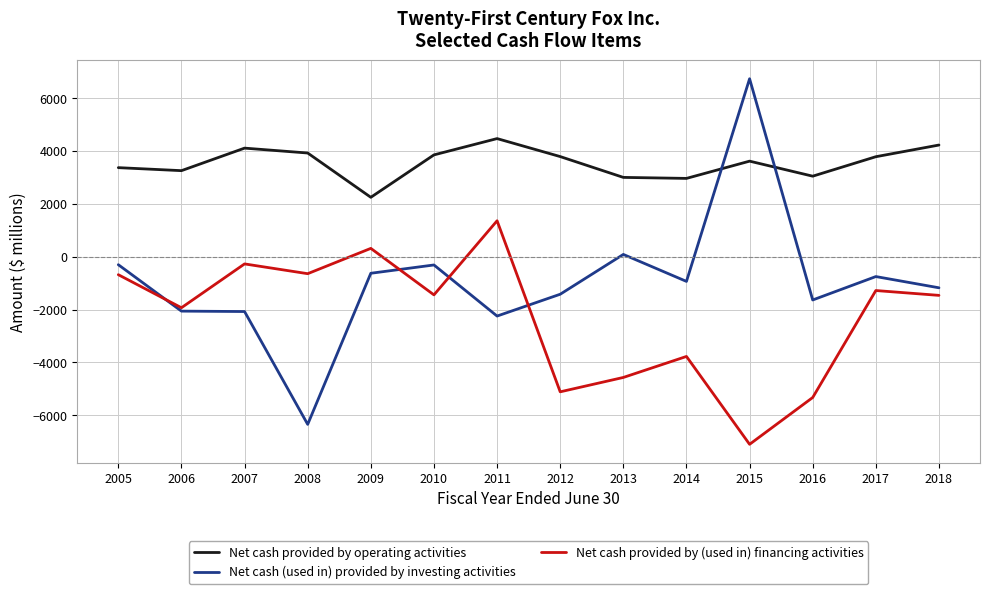

What is the average value of the Net cash (used in) provided by investing activities series?

-934